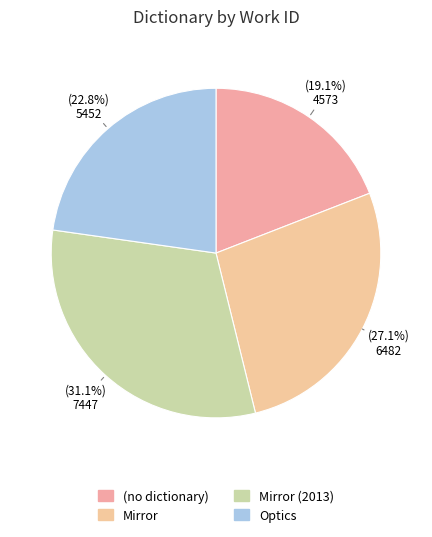

Rank the categories by value from highest to lowest.

Mirror (2013), Mirror, Optics, (no dictionary)